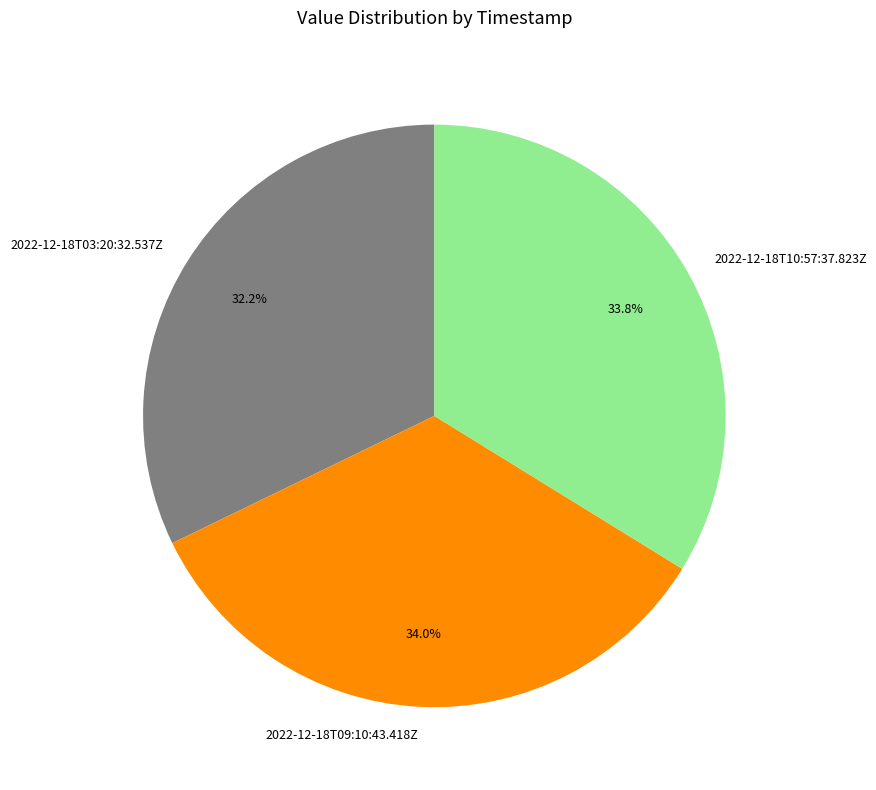

Do 2022-12-18T09:10:43.418Z and 2022-12-18T10:57:37.823Z together represent more than half of the pie?

Yes